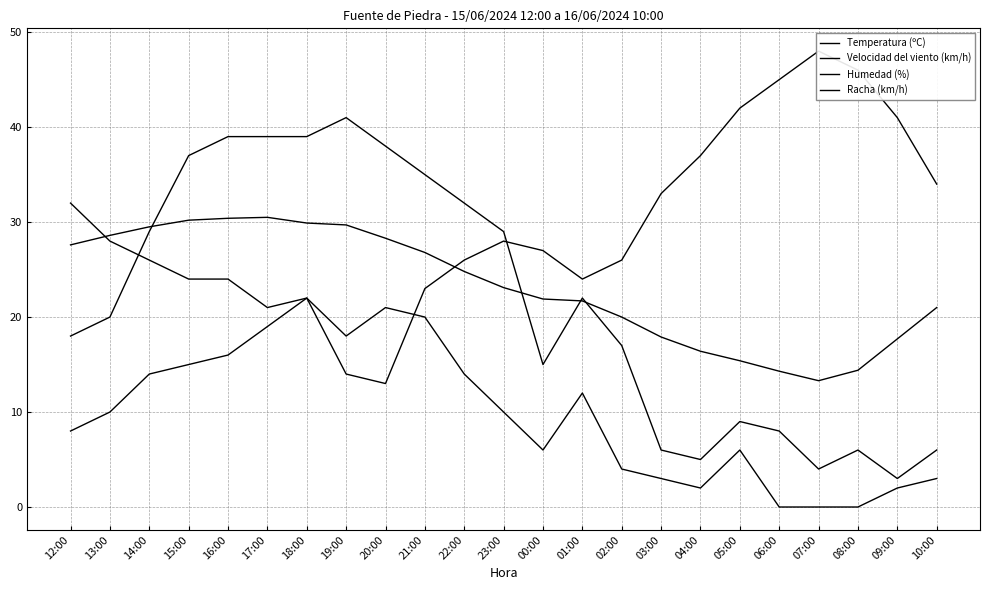

Is the value of Temperatura (ºC) at 20:00 greater than the value of Racha (km/h) at 20:00?

No